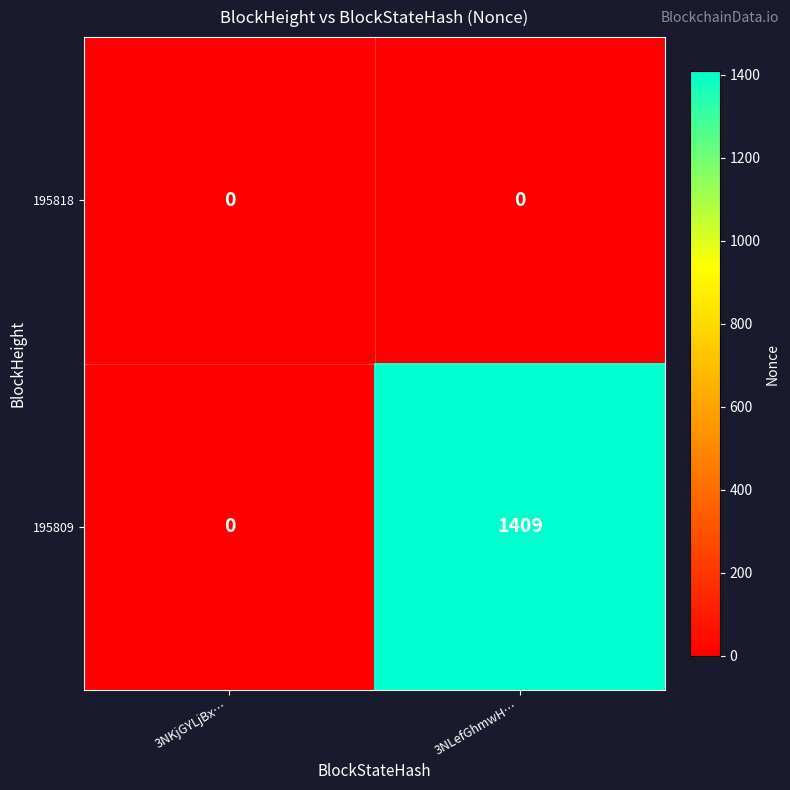

What is the sum of the 195809 values at 3NLefGhmwH… and 3NKjGYLjBx…?

1409